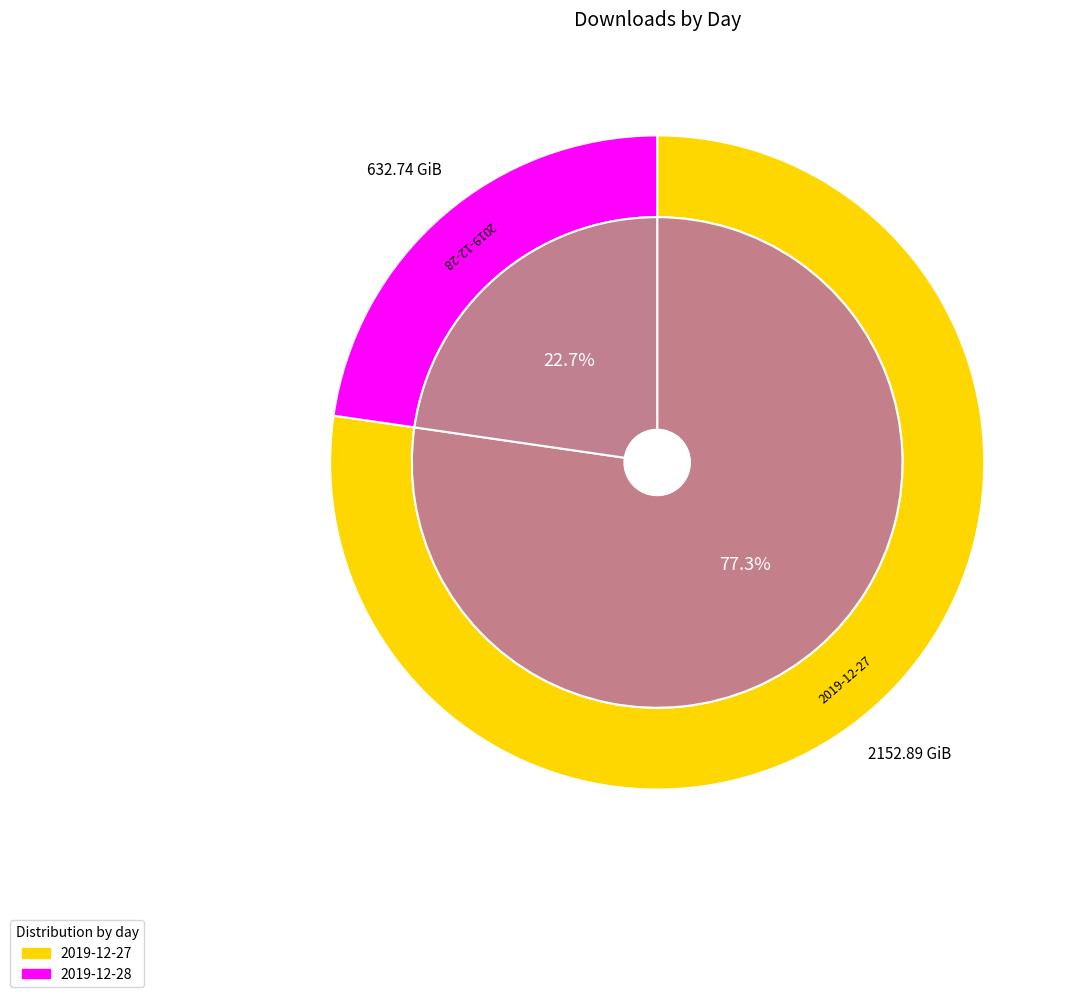

How many segments does this pie chart have?

2